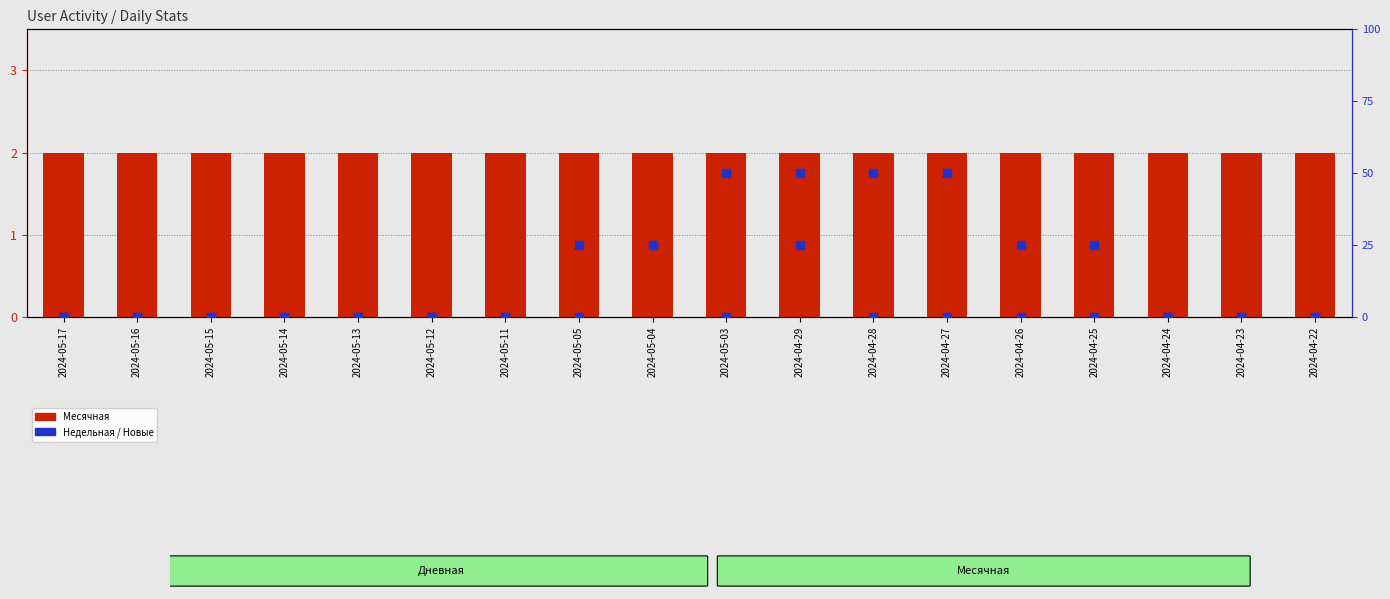

Which series reaches the maximum Y coordinate?

Месячная